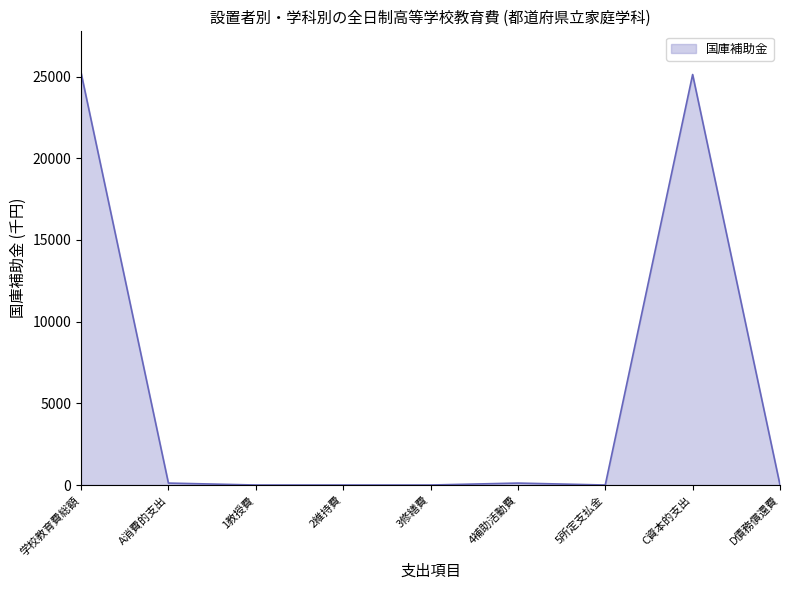

What is the approximate value at C資本的支出?

25122